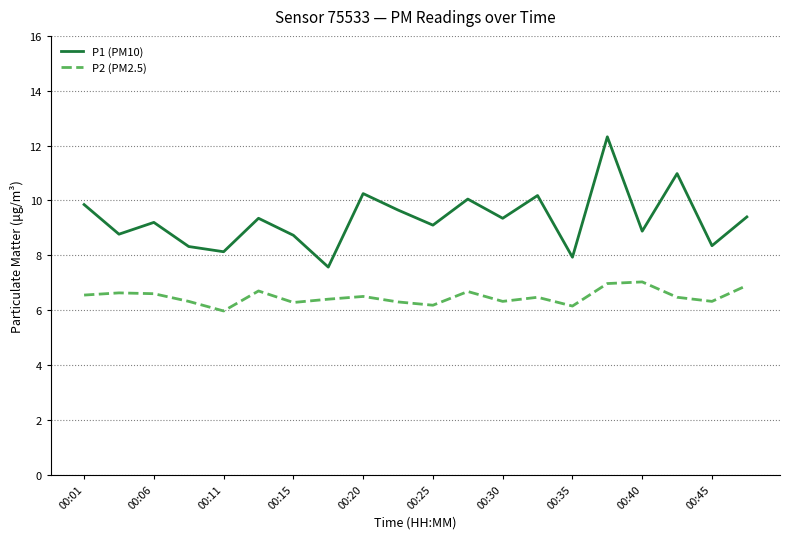

True or false: P1 (PM10) and P2 (PM2.5) cross at least once.

False